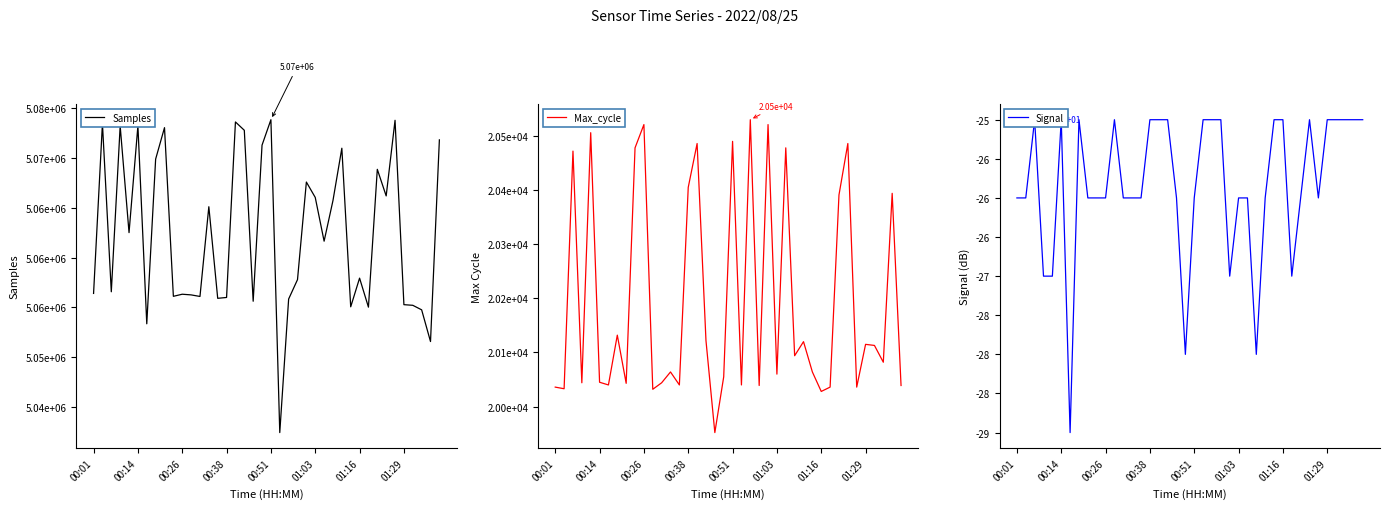

What is the label of the 27th point from the left?

26